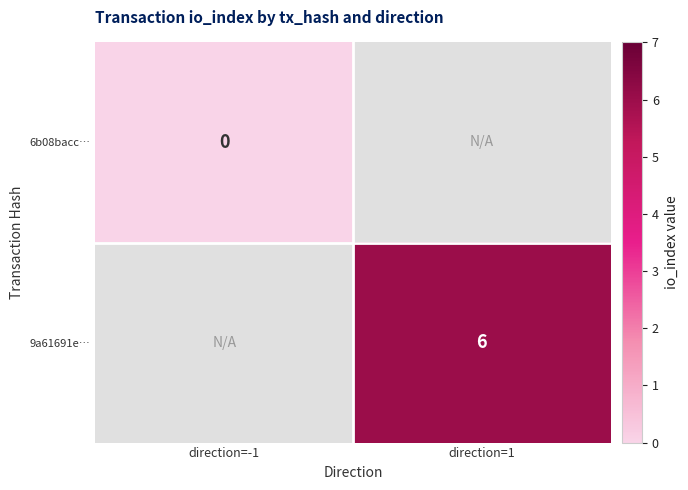

True or false: 9a61691e… has a value of 6 at direction=1.

True